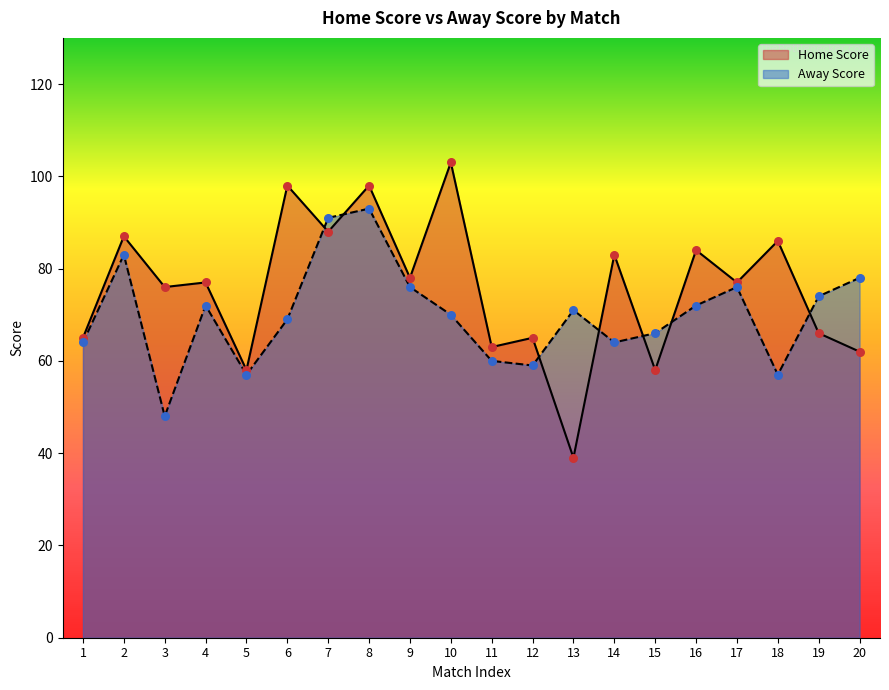

At how many categories does at least one series exceed 90?

4